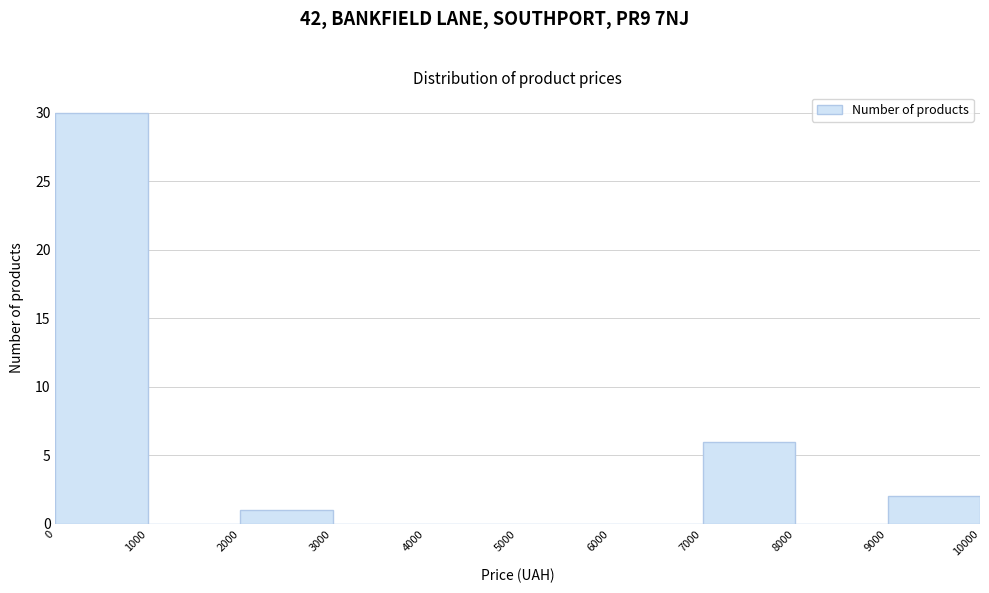

What is the height of the bar covering 0 to 1000 on the x-axis? The values are not printed on the chart, so give them approximately, as read against the axis.

30